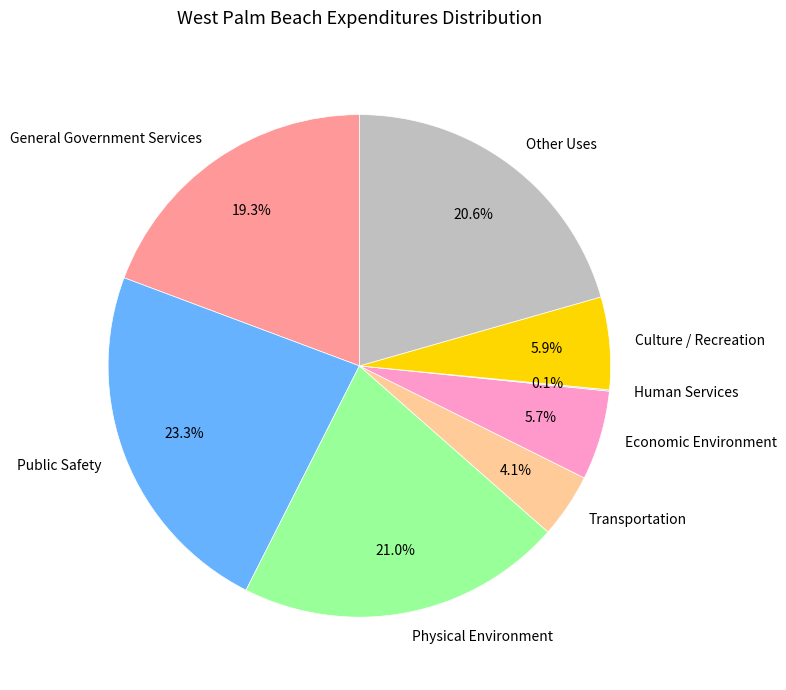

Is it true that Transportation is 14% of the pie?

False